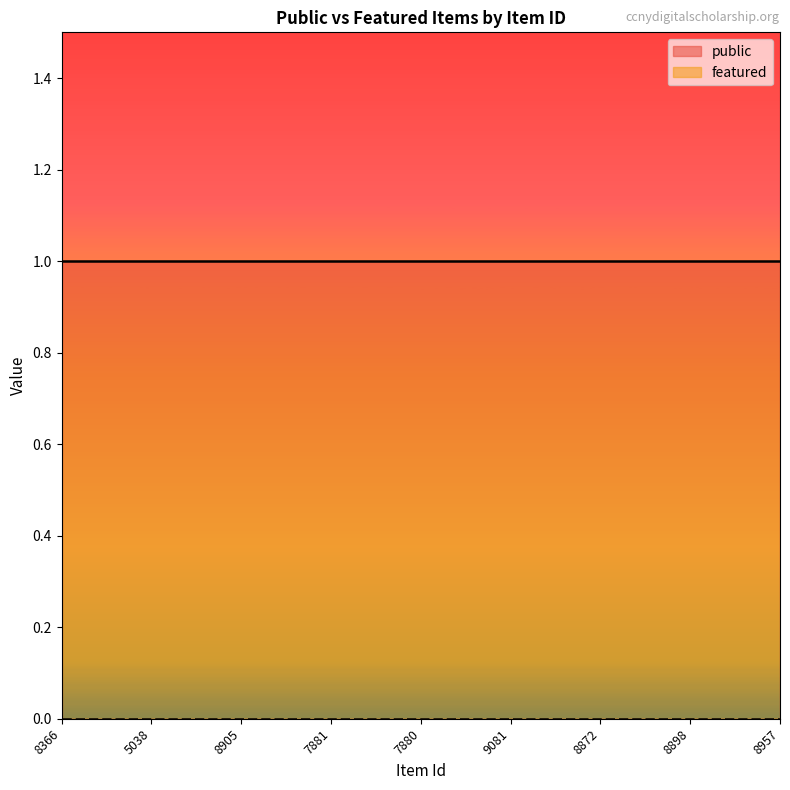

True or false: featured and public intersect in this chart.

False